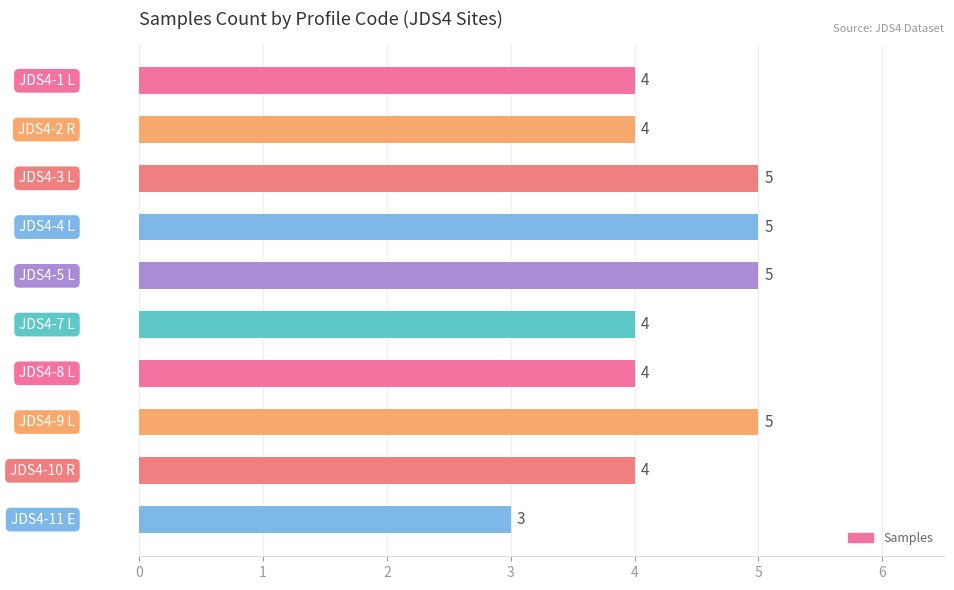

Are the bars horizontal?

Yes